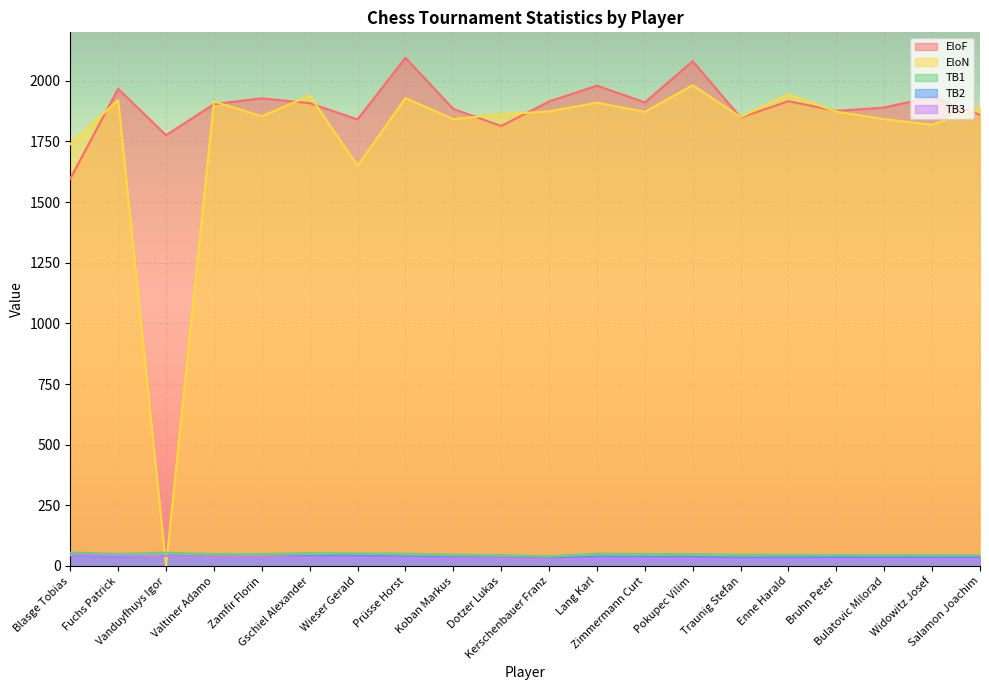

How many series are shown in this chart?

5